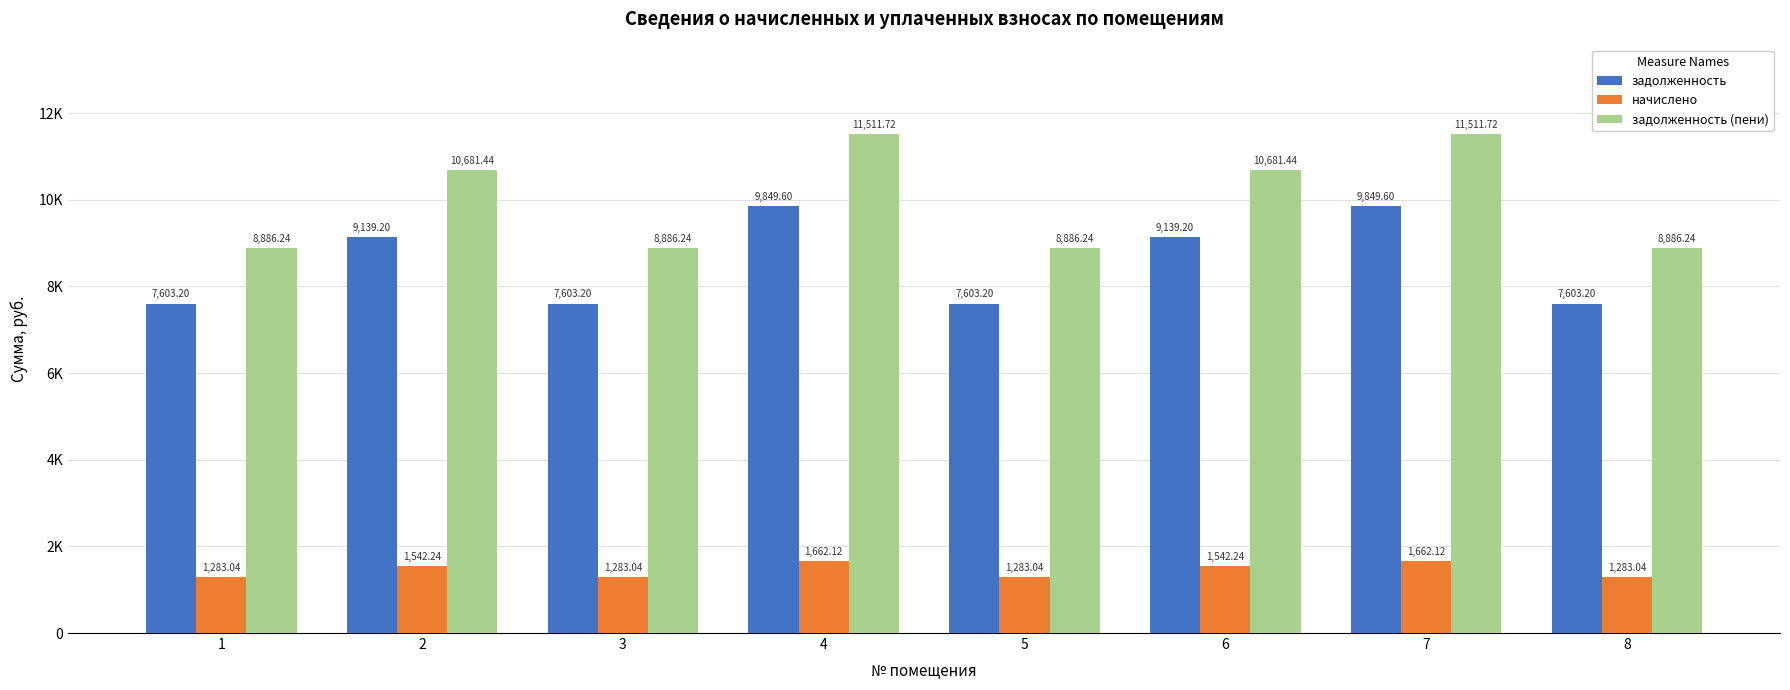

What is the smallest value displayed?

1283.0